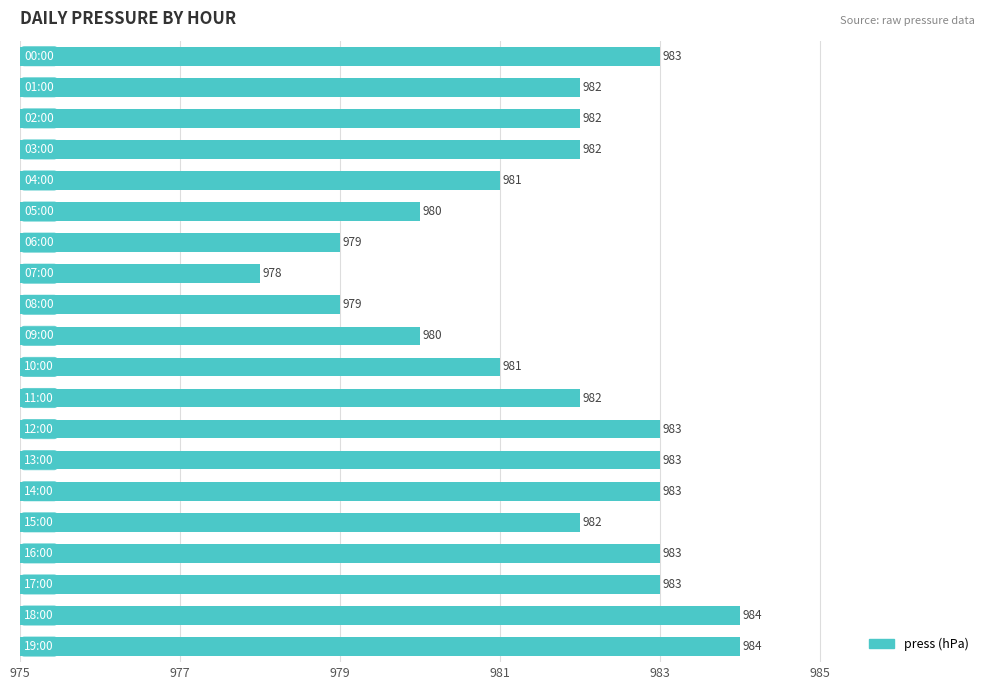

What is the value of the 18th bar from the top?

983